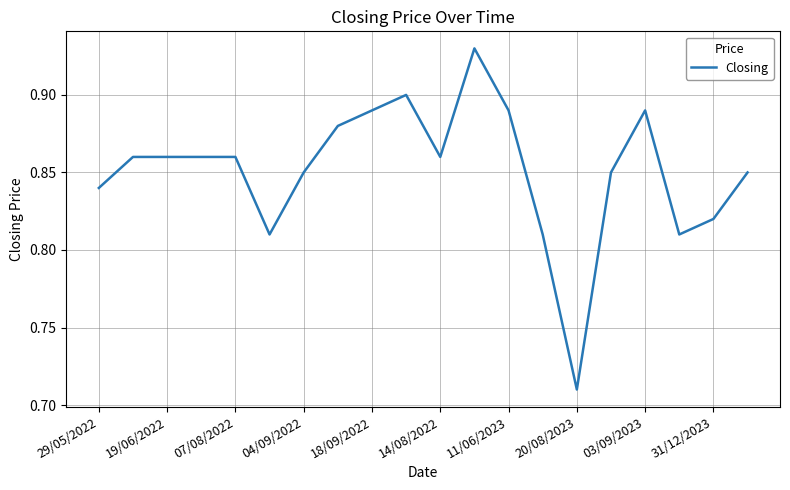

What is the difference between the maximum and minimum values?

0.2